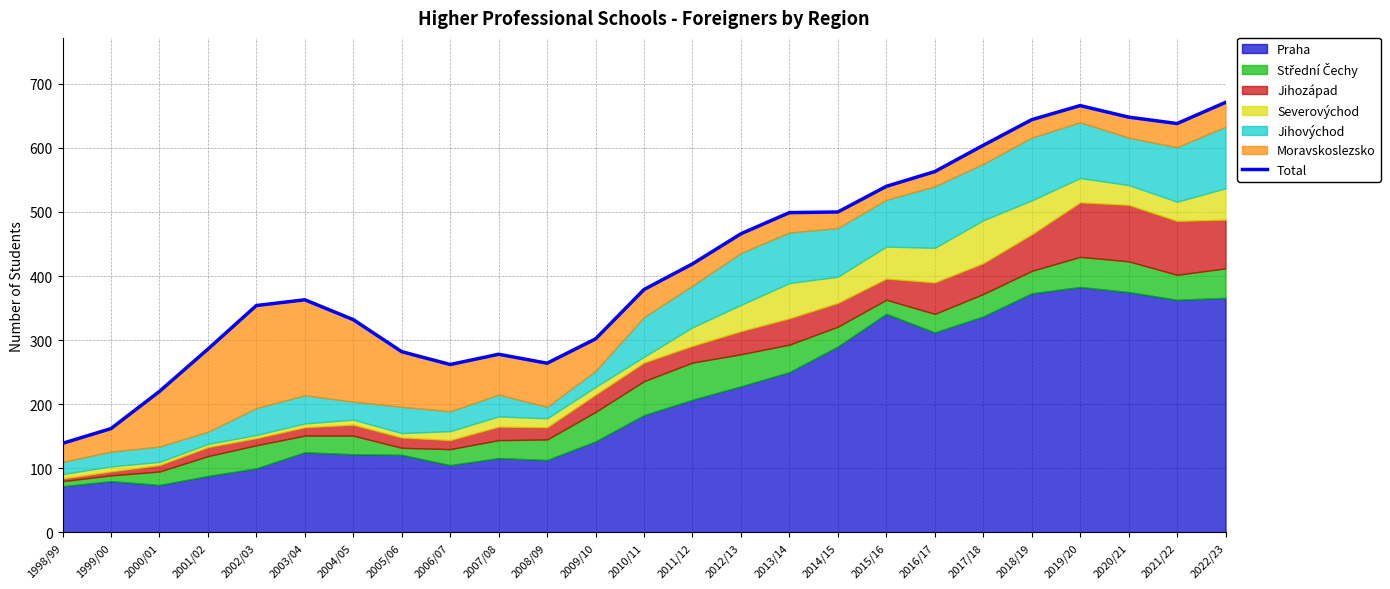

What is the difference between the maximum and minimum values?

532